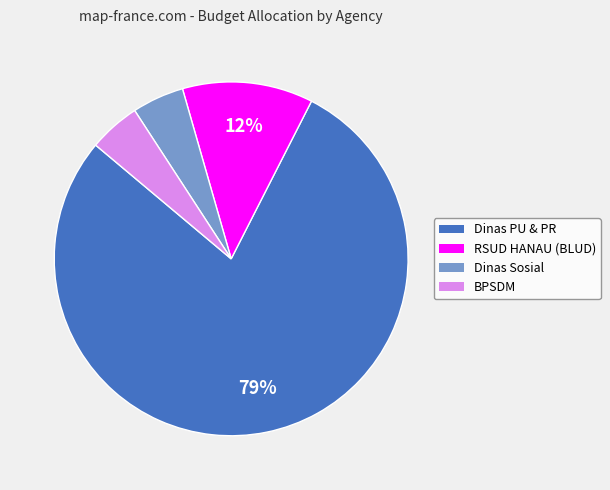

Is there any slice that represents more than half of the pie?

Yes